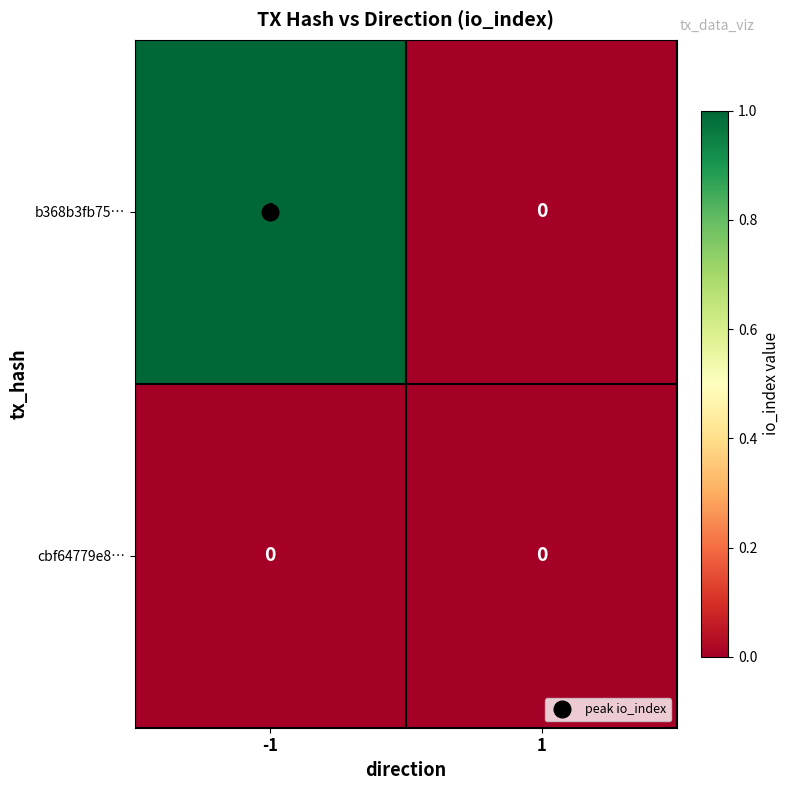

Is the value of b368b3fb75… at -1 greater than the value of cbf64779e8… at -1?

Yes